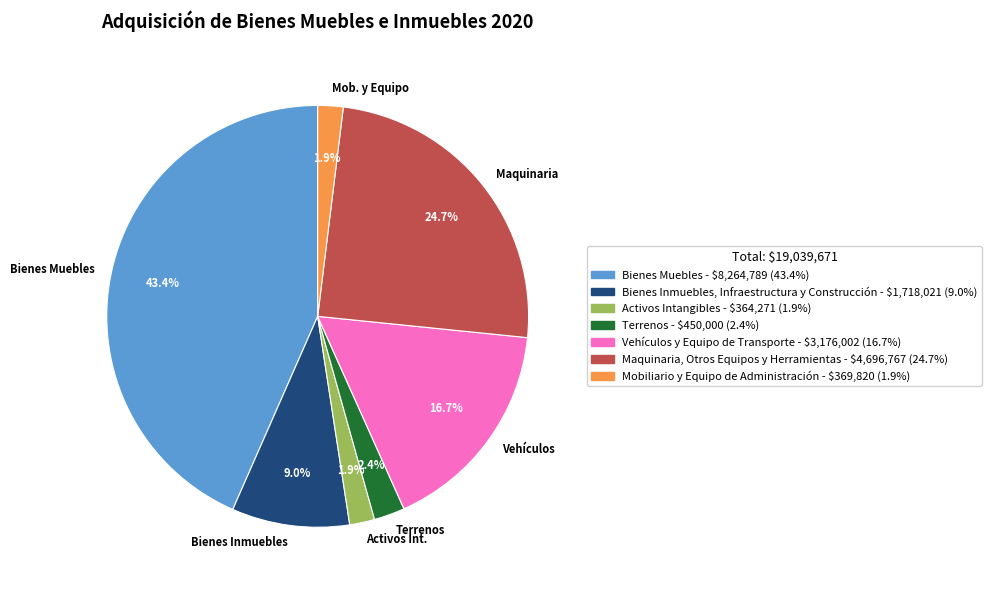

Is there a majority slice in this chart?

No